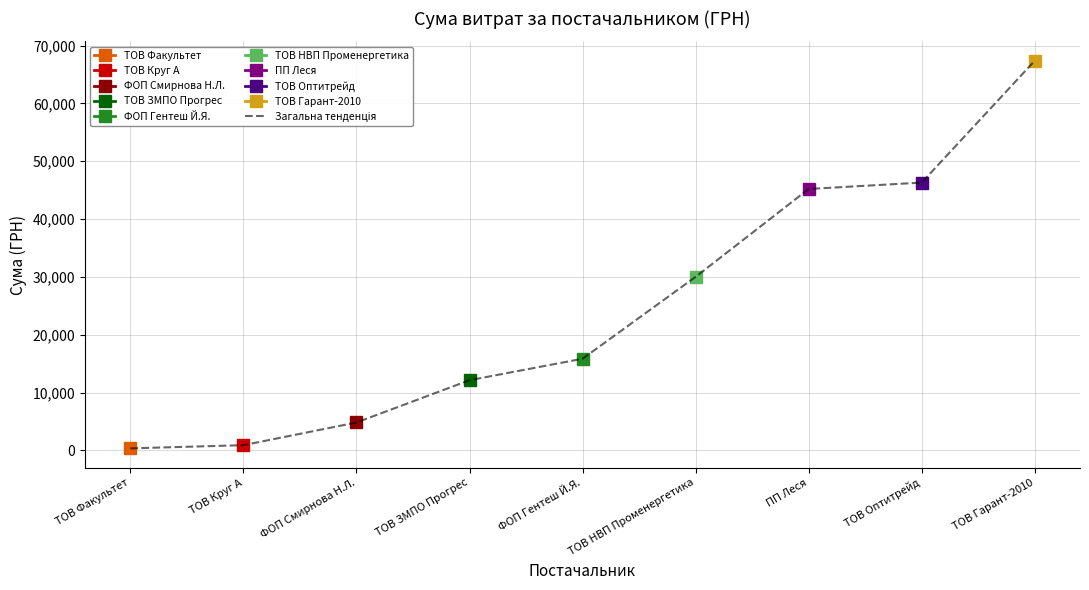

List the labels in order of value, smallest first.

ТОВ Факультет, ТОВ Круг А, ФОП Смирнова Н.Л., ТОВ ЗМПО Прогрес, ФОП Гентеш Й.Я., ТОВ НВП Променергетика, ПП Леся, ТОВ Оптитрейд, ТОВ Гарант-2010